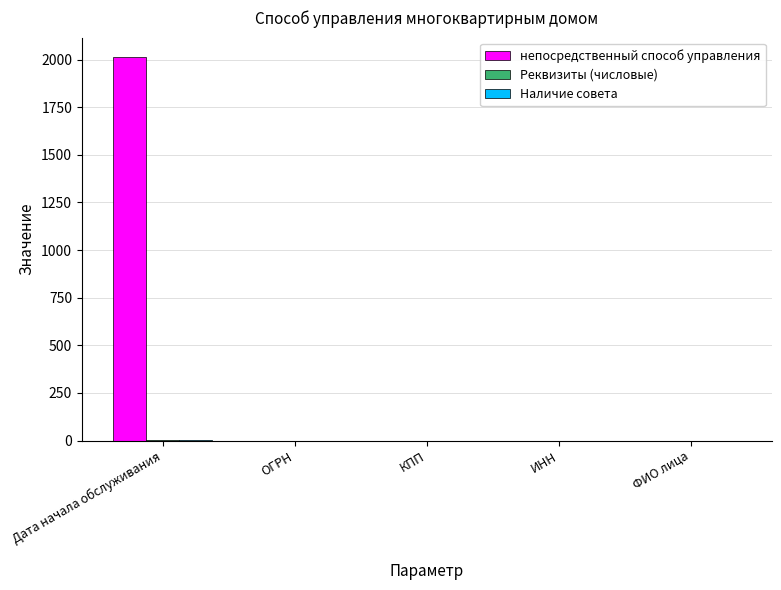

The value of непосредственный способ управления at КПП is 0. True or false?

True